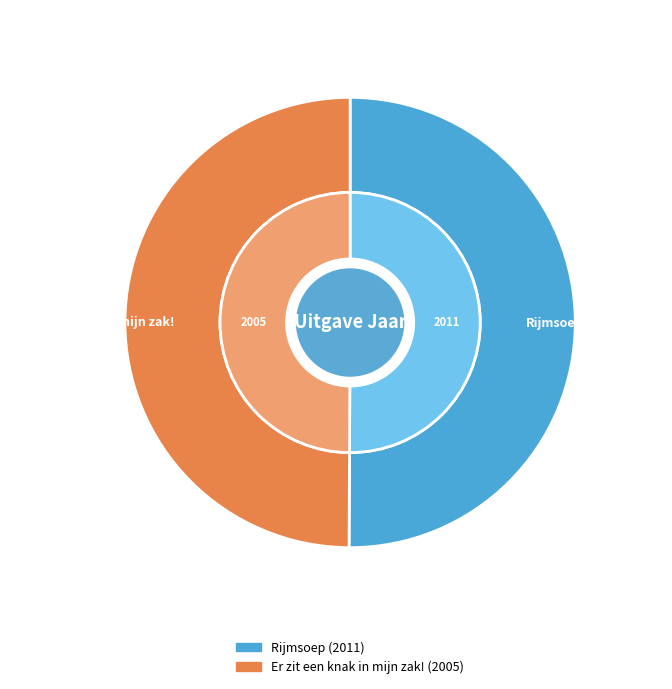

Is there any slice that represents more than half of the pie?

Yes